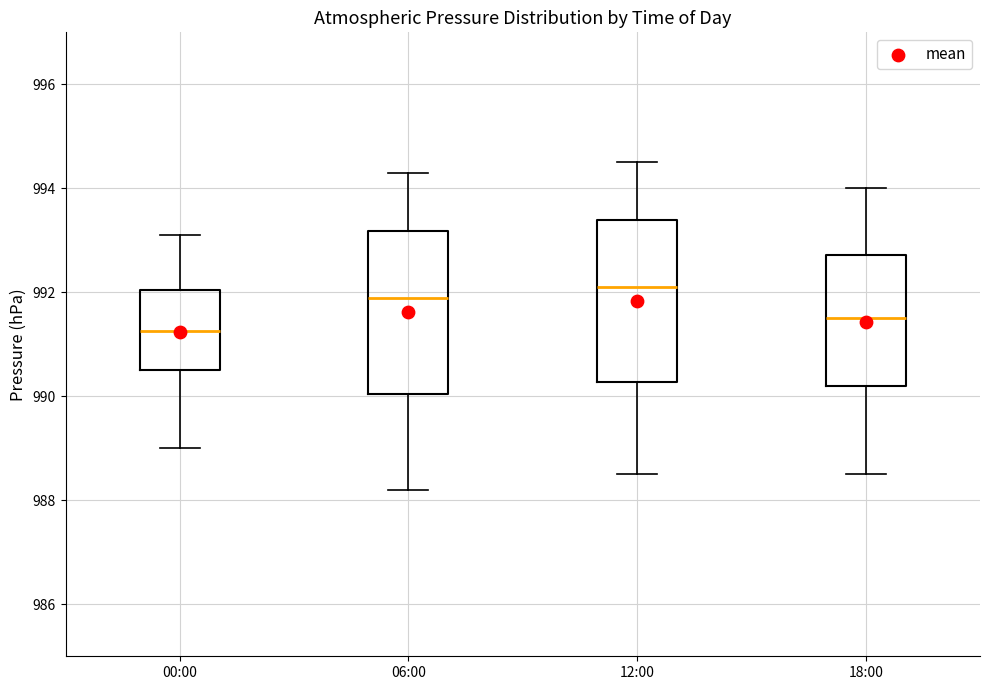

Reading left to right, read every box against the y-axis: the position of its median line, the range the box covers, and the ends of its whiskers. The values are not printed on the chart, so give them approximately, as read against the axis.

00:00: median 991.2, box 990.6 to 992.0, whiskers 989.0 to 993.2
06:00: median 992.0, box 990.0 to 993.2, whiskers 988.2 to 994.4
12:00: median 992.2, box 990.2 to 993.4, whiskers 988.6 to 994.6
18:00: median 991.6, box 990.2 to 992.8, whiskers 988.6 to 994.0